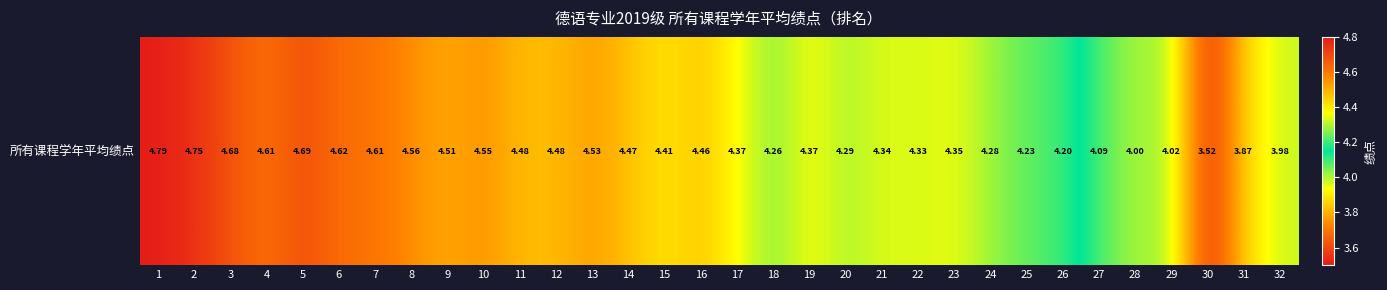

How many values are below 4?

3